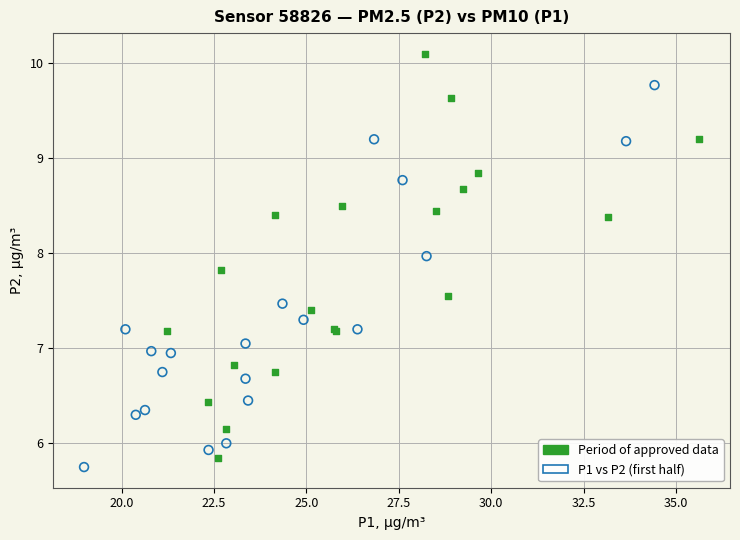

Which series contains the highest Y value?

Period of approved data